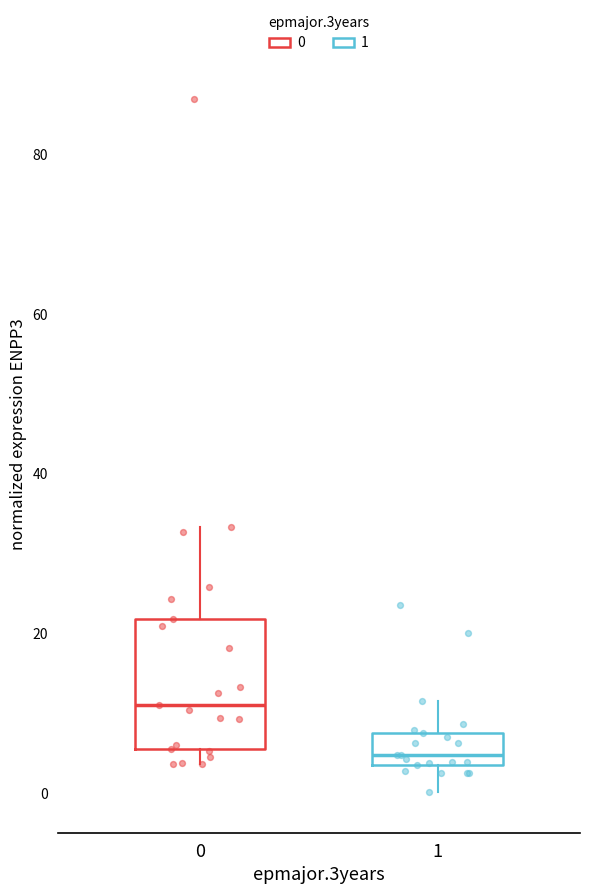

Reading left to right, read every box against the y-axis: the position of its median line, the range the box covers, and the ends of its whiskers. The values are not printed on the chart, so give them approximately, as read against the axis.

0: median 12, box 6 to 22, whiskers 4 to 34
1: median 4 (just above the box's lower edge), box 4 to 8, whiskers 0 to 12